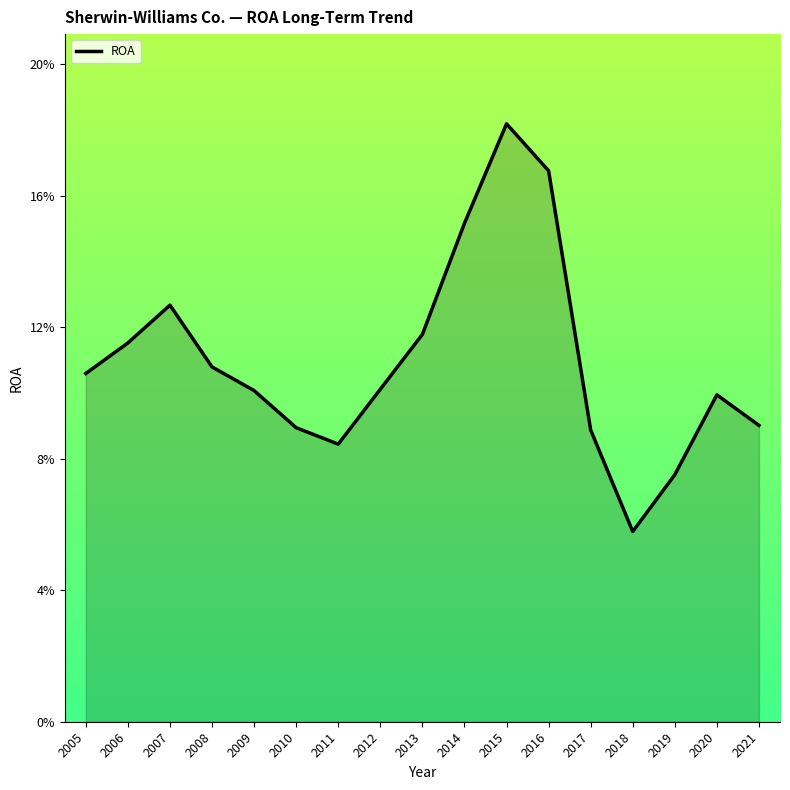

At which label is the value closest to 0?

2018